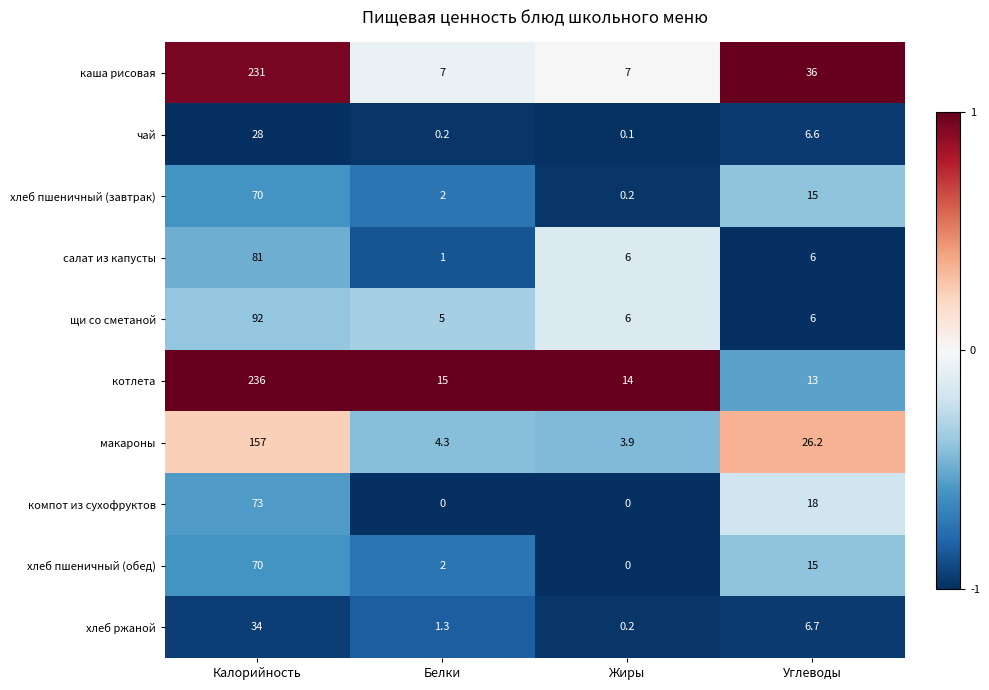

Which series has the largest range (max minus min)?

каша рисовая